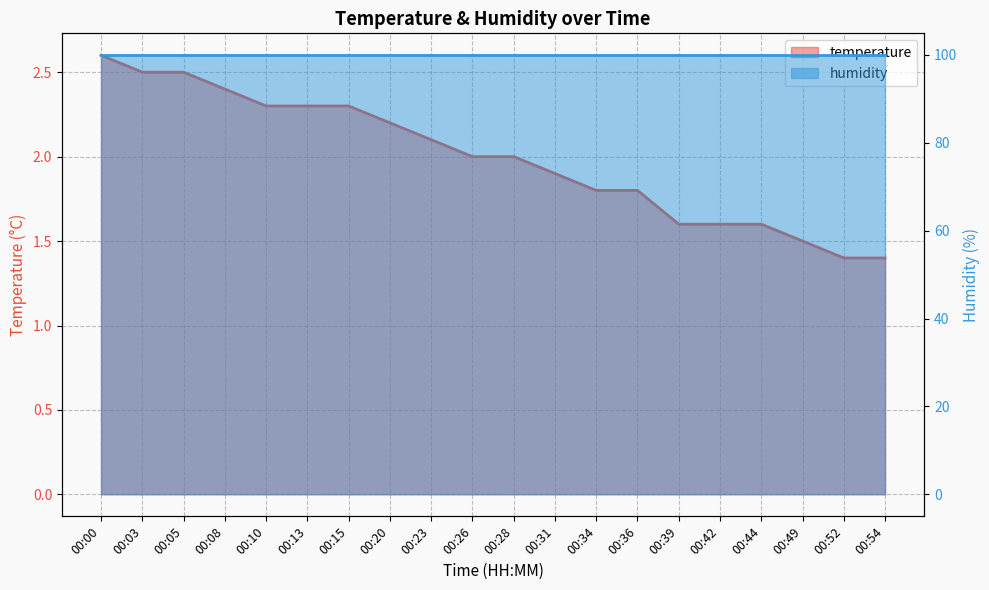

List the labels in order of value, smallest first.

00:52, 00:54, 00:49, 00:39, 00:42, 00:44, 00:34, 00:36, 00:31, 00:26, 00:28, 00:23, 00:20, 00:10, 00:13, 00:15, 00:08, 00:03, 00:05, 00:00